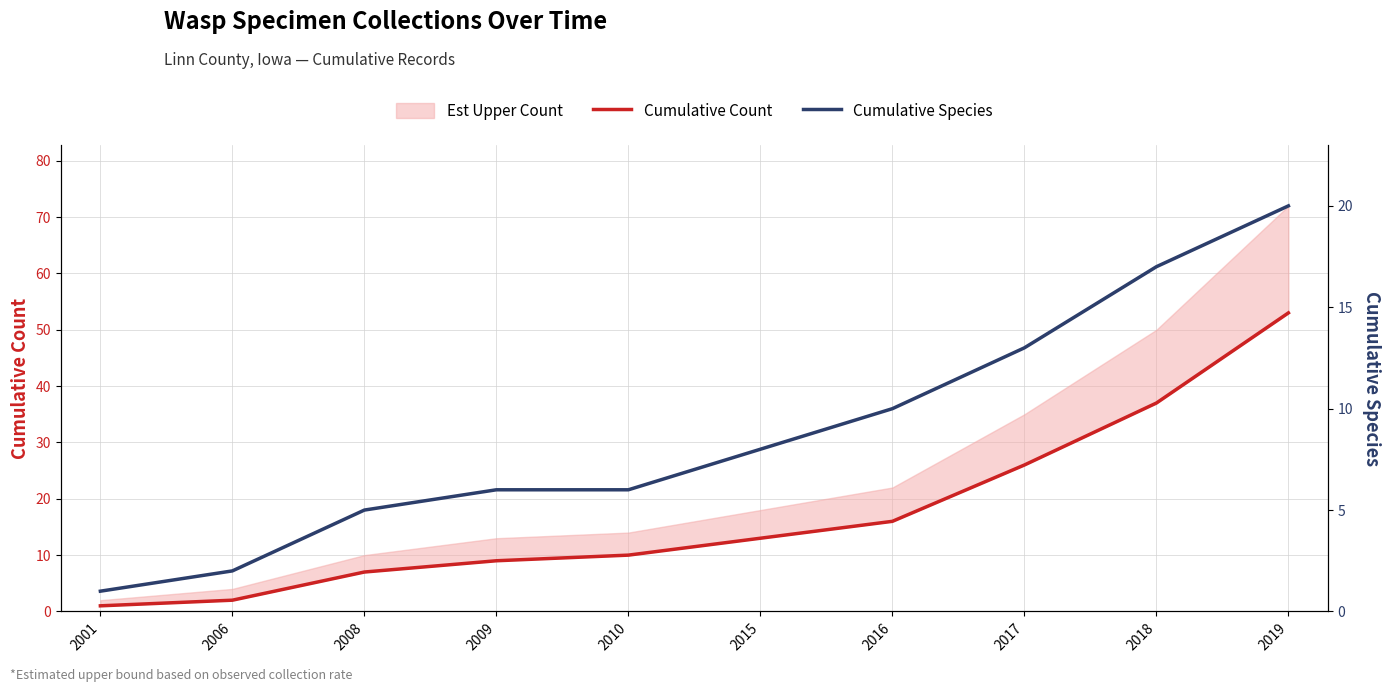

True or false: Cumulative Species has a value of 6 at 2009.

True